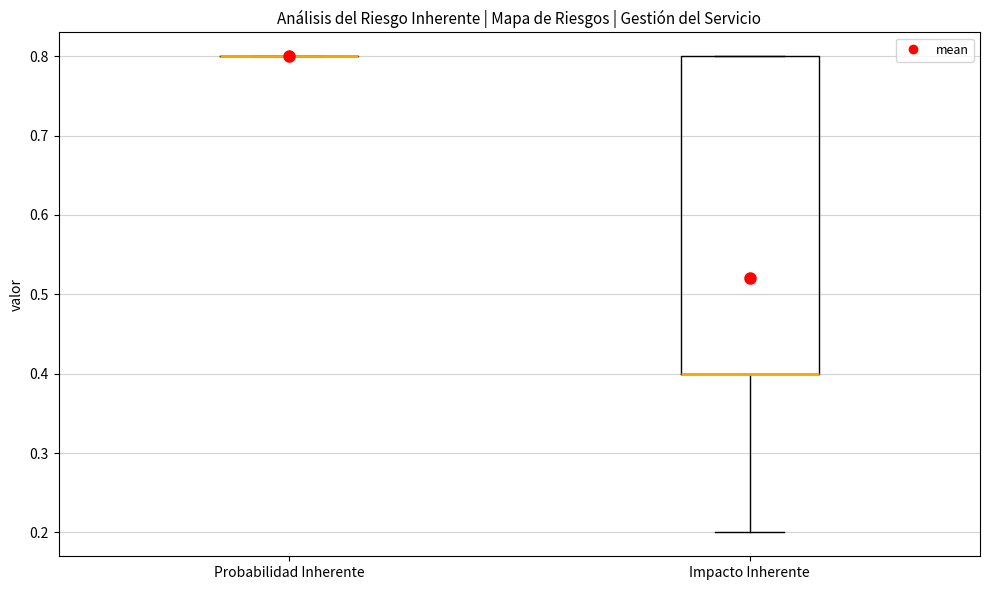

Reading left to right, transcribe this box plot: for each box, give where its median line is, the range the box spans, and where its two whiskers end, as read against the y-axis. The values are not printed on the chart, so give them approximately, as read against the axis.

Probabilidad Inherente: box collapsed to a line at 0.8, whiskers 0.8 to 0.8
Impacto Inherente: median 0.4 (drawn on the box's lower edge), box 0.4 to 0.8, whiskers 0.2 to 0.8